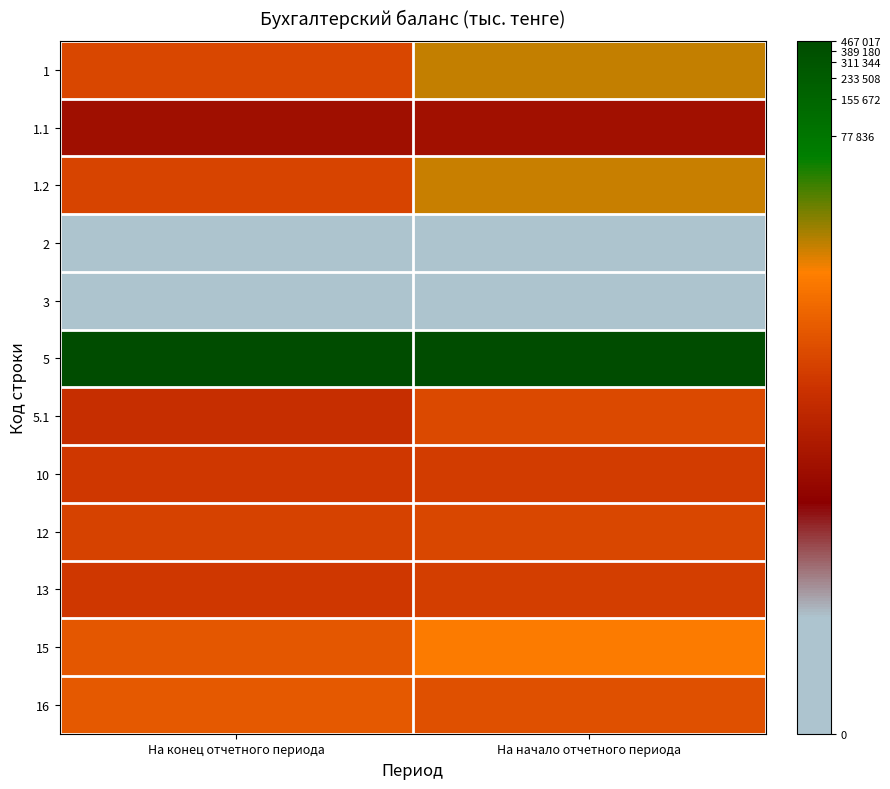

At how many categories does at least one series exceed 0?

2